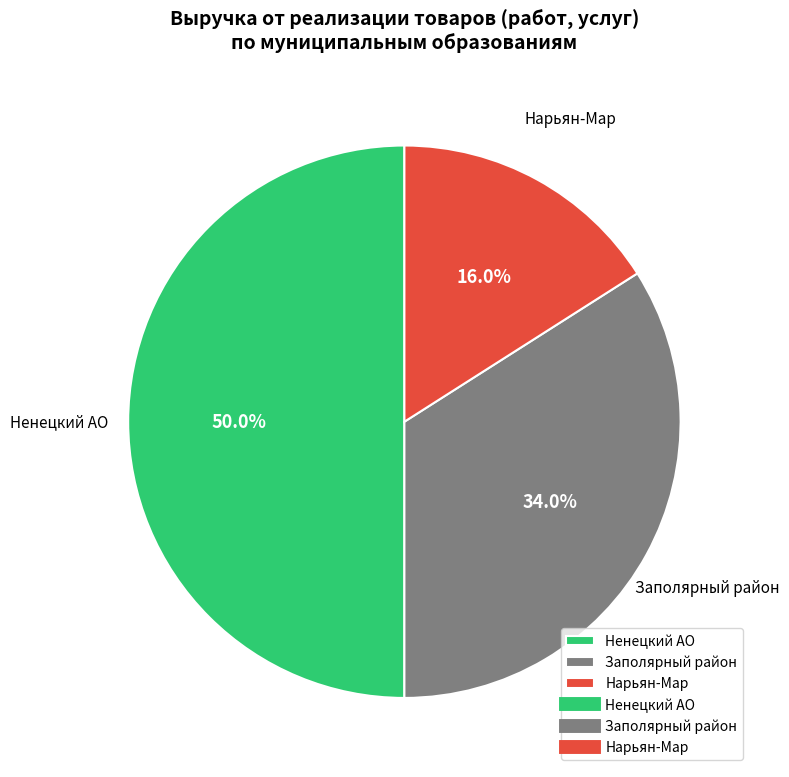

What is the largest slice in the pie chart?

Ненецкий АО